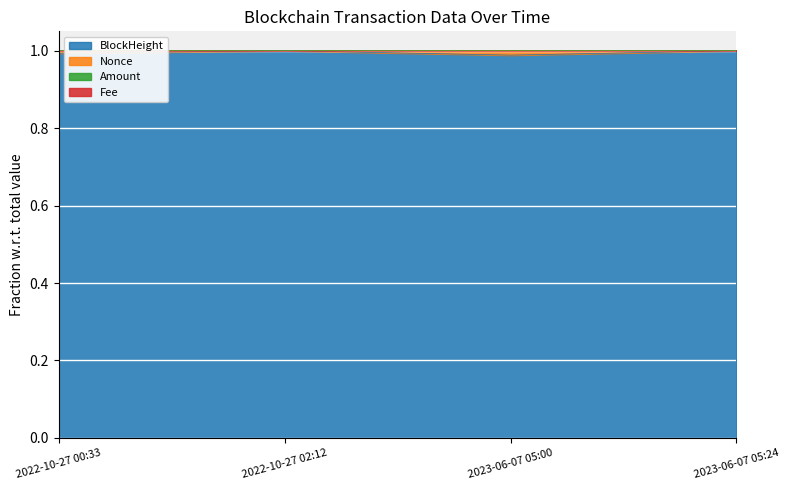

True or false: BlockHeight has a value of 1.0 at 2022-10-27 02:12.

True